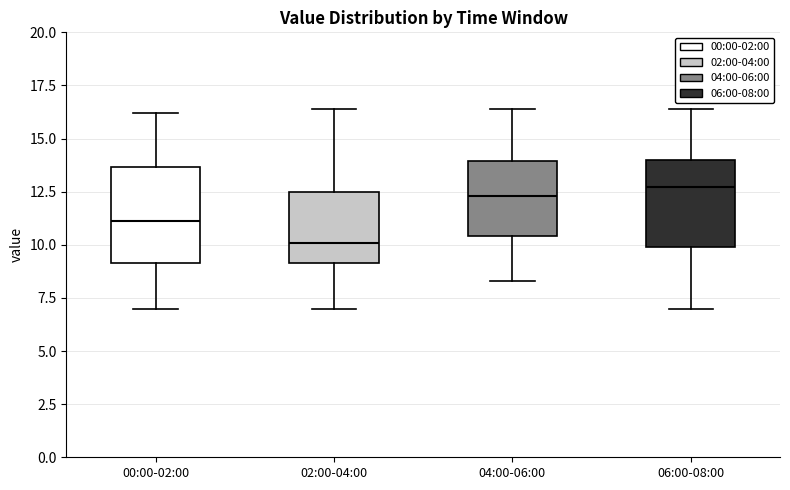

Reading left to right, read every box against the y-axis: the position of its median line, the range the box covers, and the ends of its whiskers. The values are not printed on the chart, so give them approximately, as read against the axis.

00:00-02:00: median 11.0, box 9.0 to 13.5, whiskers 7.0 to 16.0
02:00-04:00: median 10.0, box 9.0 to 12.5, whiskers 7.0 to 16.5
04:00-06:00: median 12.5, box 10.5 to 14.0, whiskers 8.5 to 16.5
06:00-08:00: median 12.5, box 10.0 to 14.0, whiskers 7.0 to 16.5